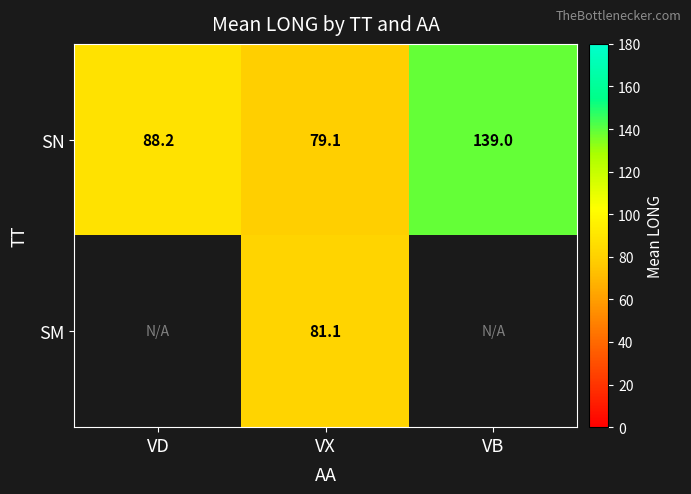

The value of SN at VX is 79.1. True or false?

True